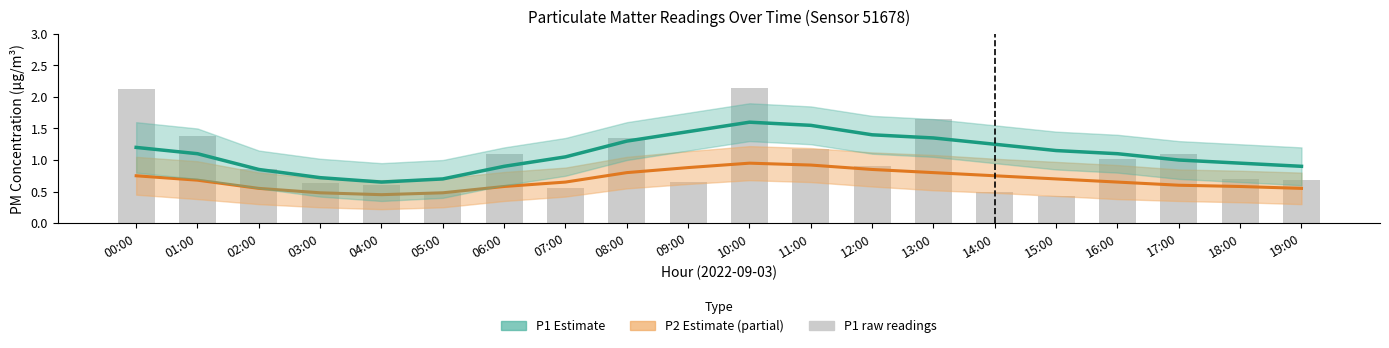

What are all the series names shown in the legend?

P2 (estimate partial), P1 (estimate), P1 raw